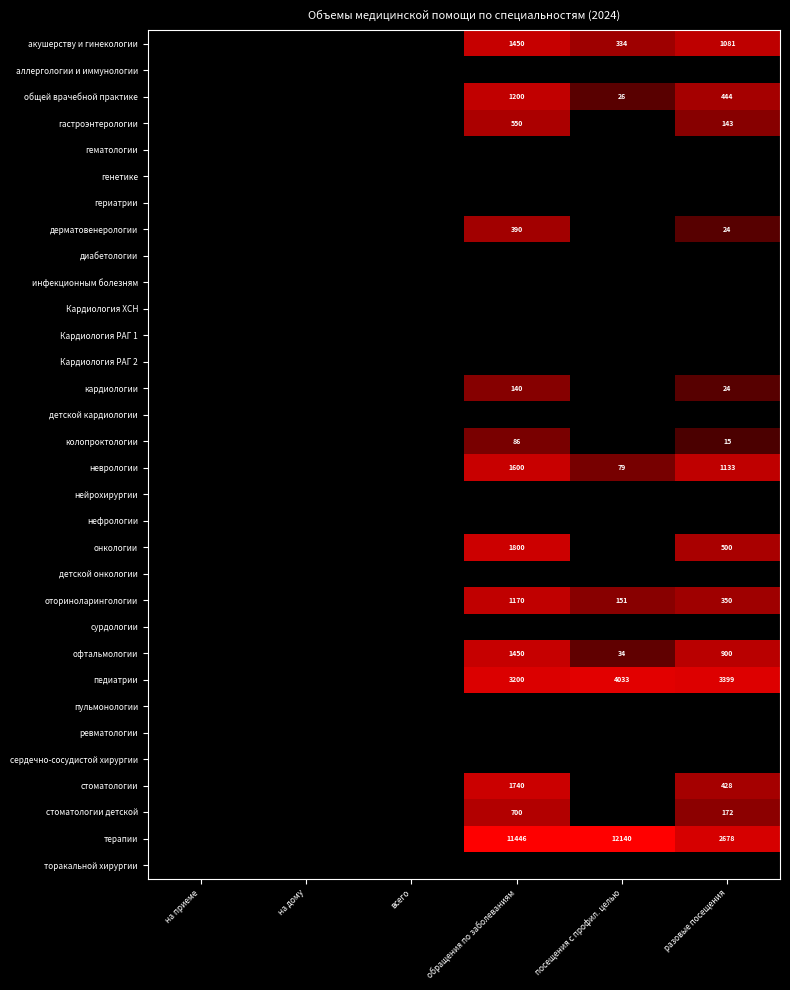

Is it true that кардиологии equals 38 at разовые посещения?

False